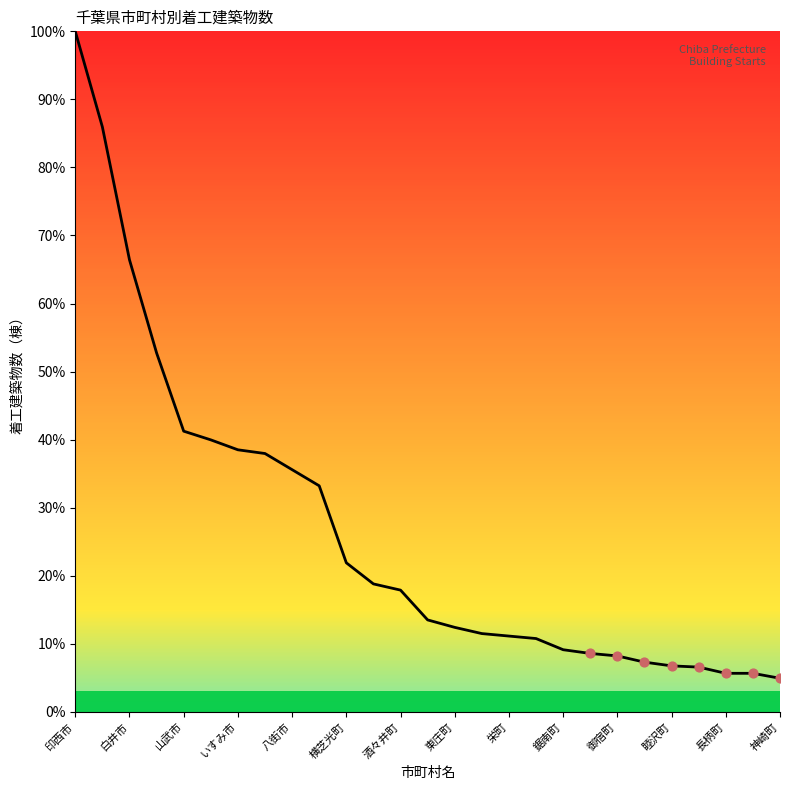

What is the difference between the maximum and minimum values?

95.1